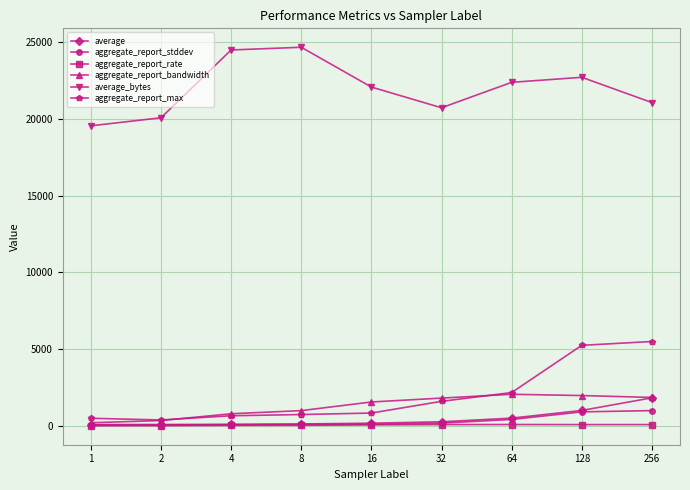

Between 4 and 64, which series saw the biggest shift?

average_bytes